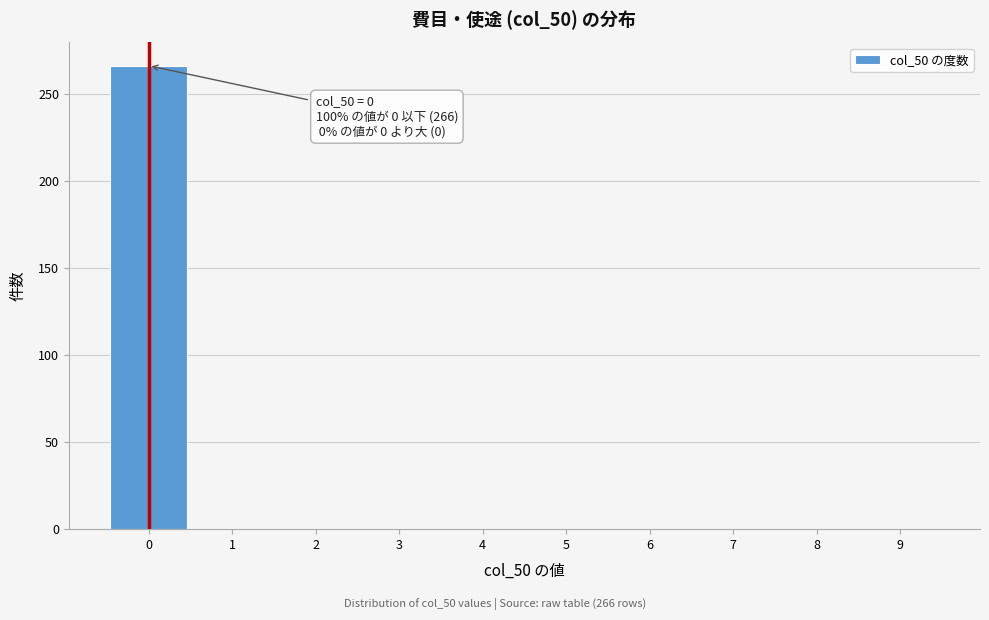

Over which range of the x-axis is the bar tallest?

-0.5 to 0.5